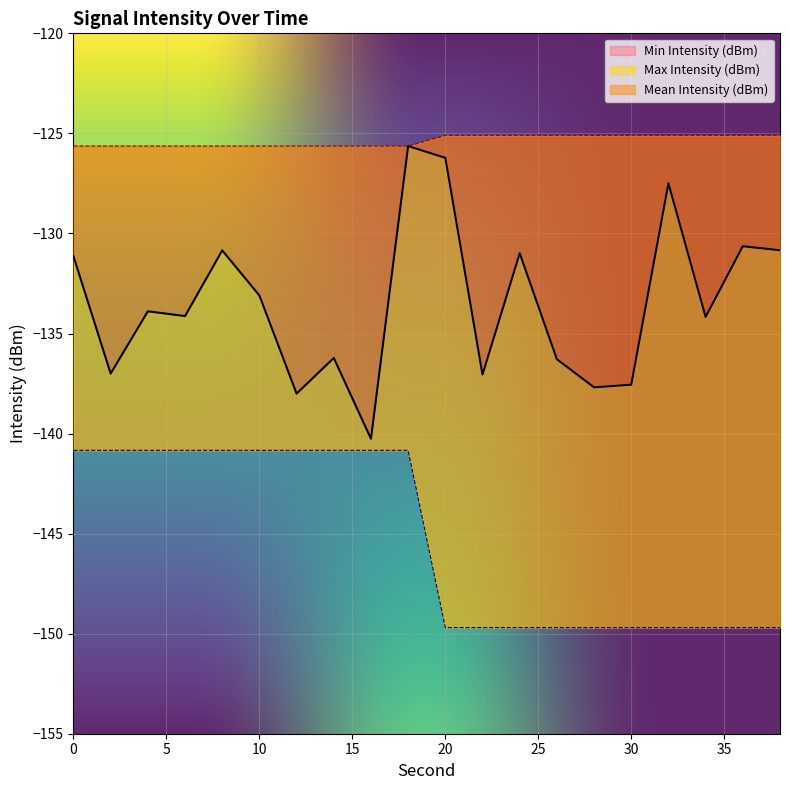

What is the minimum value for Mean Intensity (dBm)?

-140.3